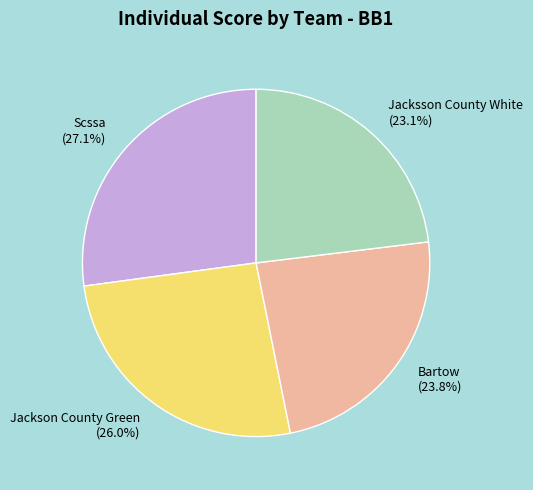

Which category has the biggest portion of the pie?

Scssa